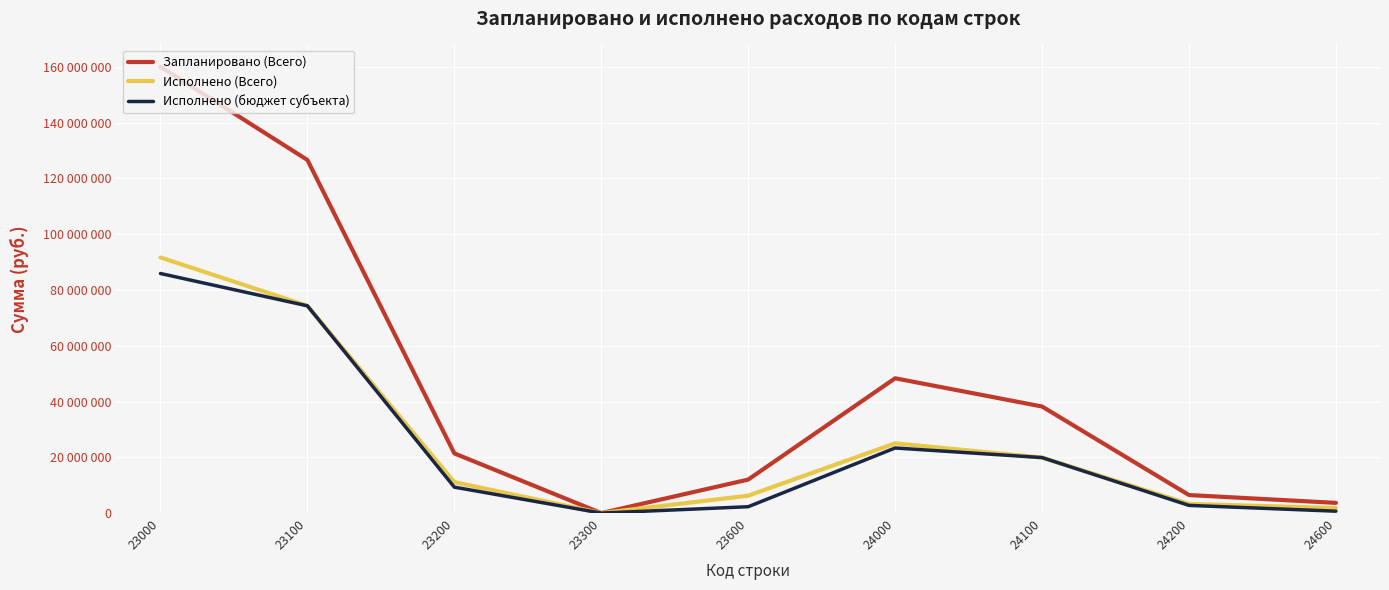

Where does the Запланировано (Всего) series first go above 21403363?

23000